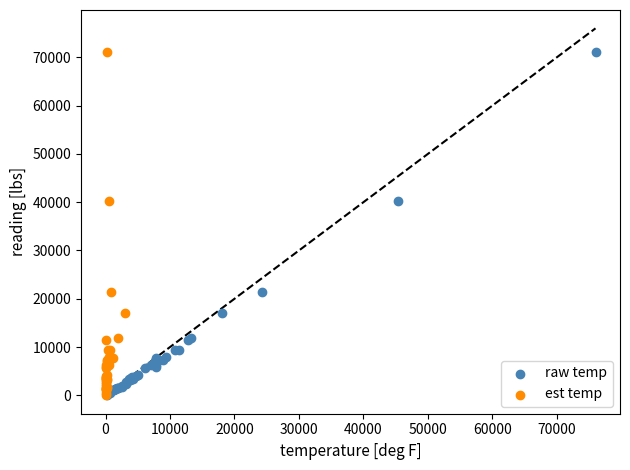

What are all the series names shown in the legend?

raw temp, est temp